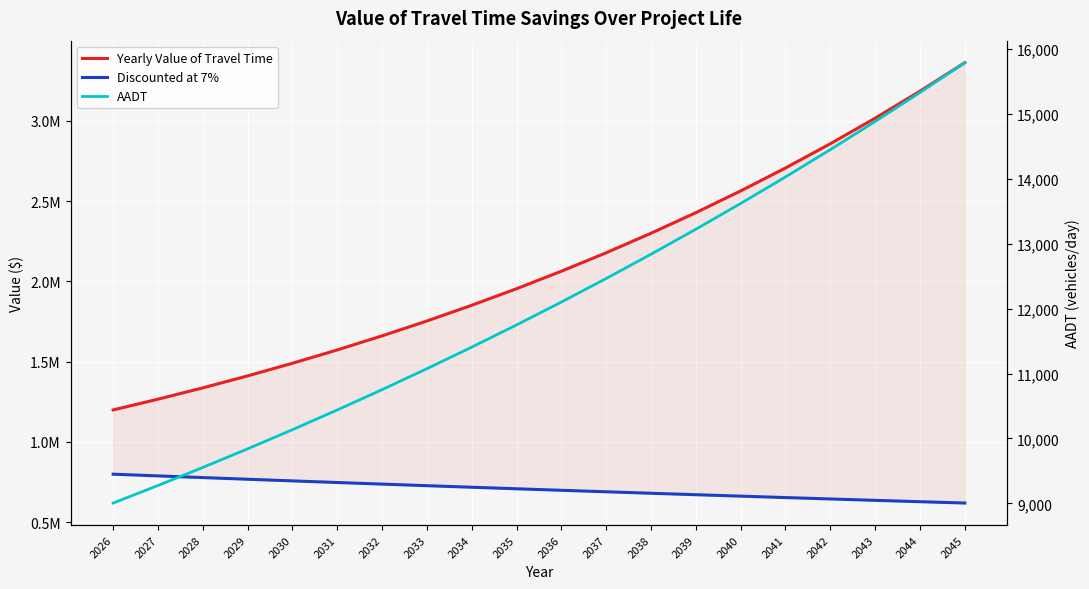

How many categories are shown in the chart?

20